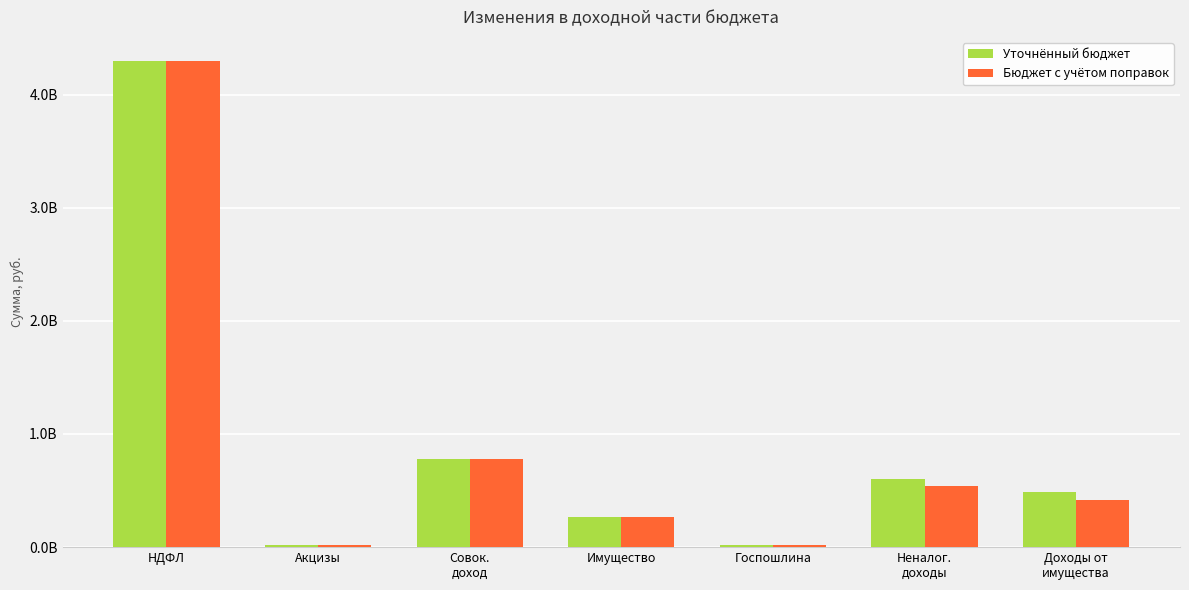

What are all the series names shown in the legend?

Уточнённый бюджет, Бюджет с учётом поправок